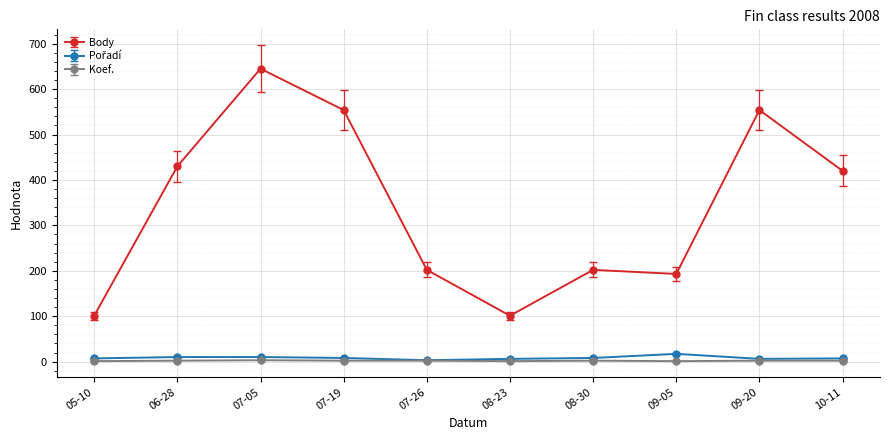

Is it true that Koef. equals 2 at 07-19?

True